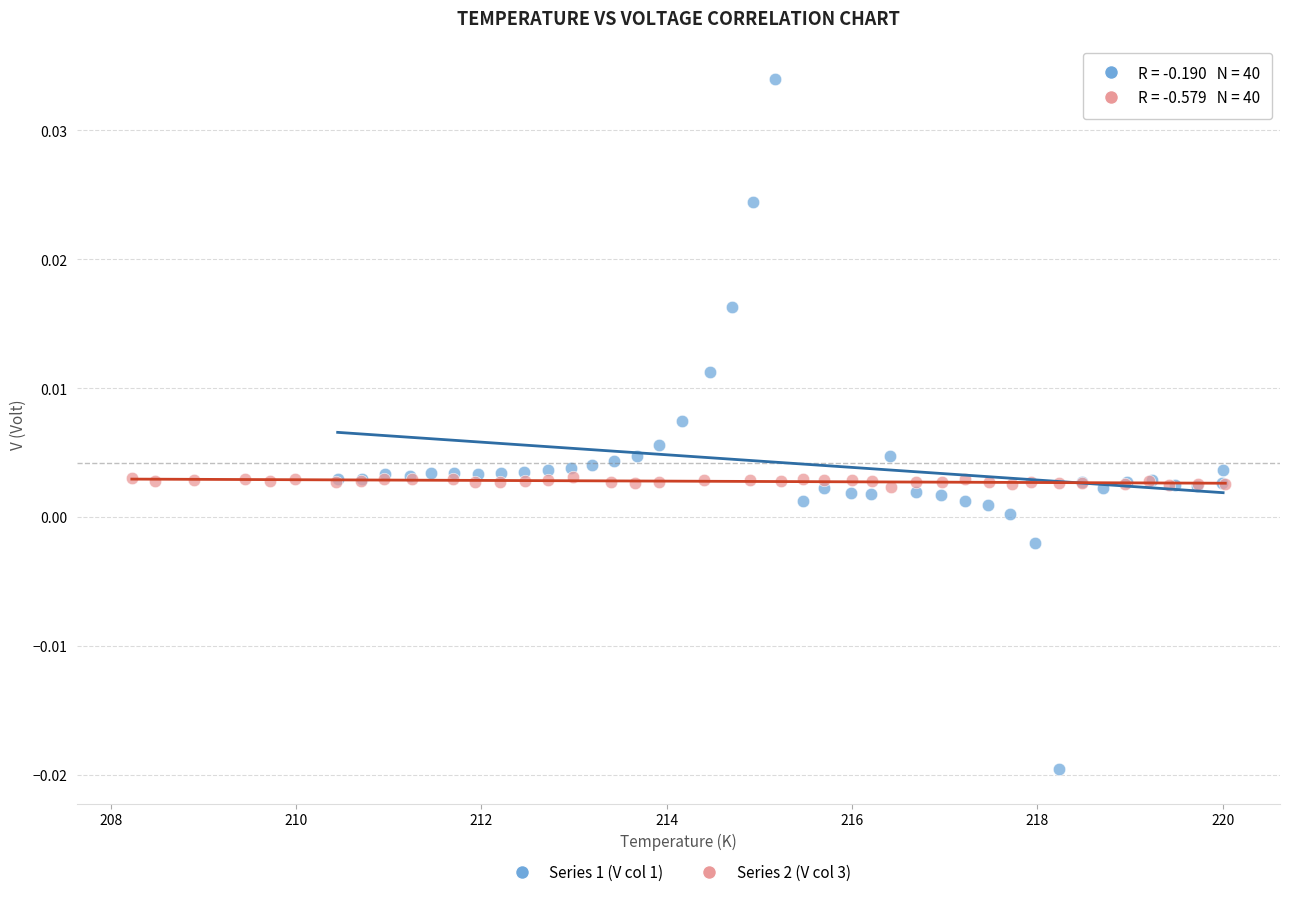

Which series reaches the maximum Y coordinate?

Series 1 (V col 1)